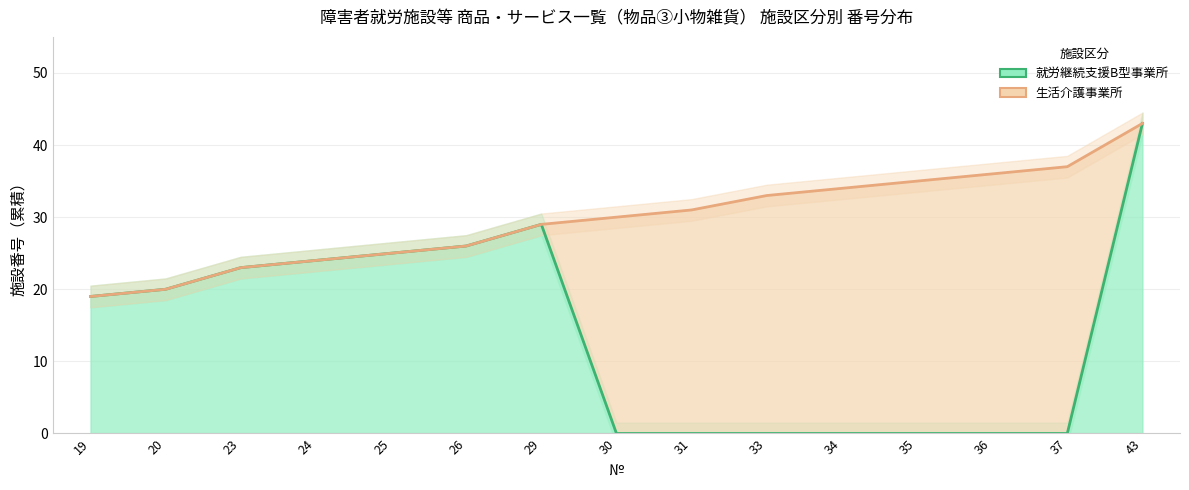

Between 19 and 43, which is larger?

43